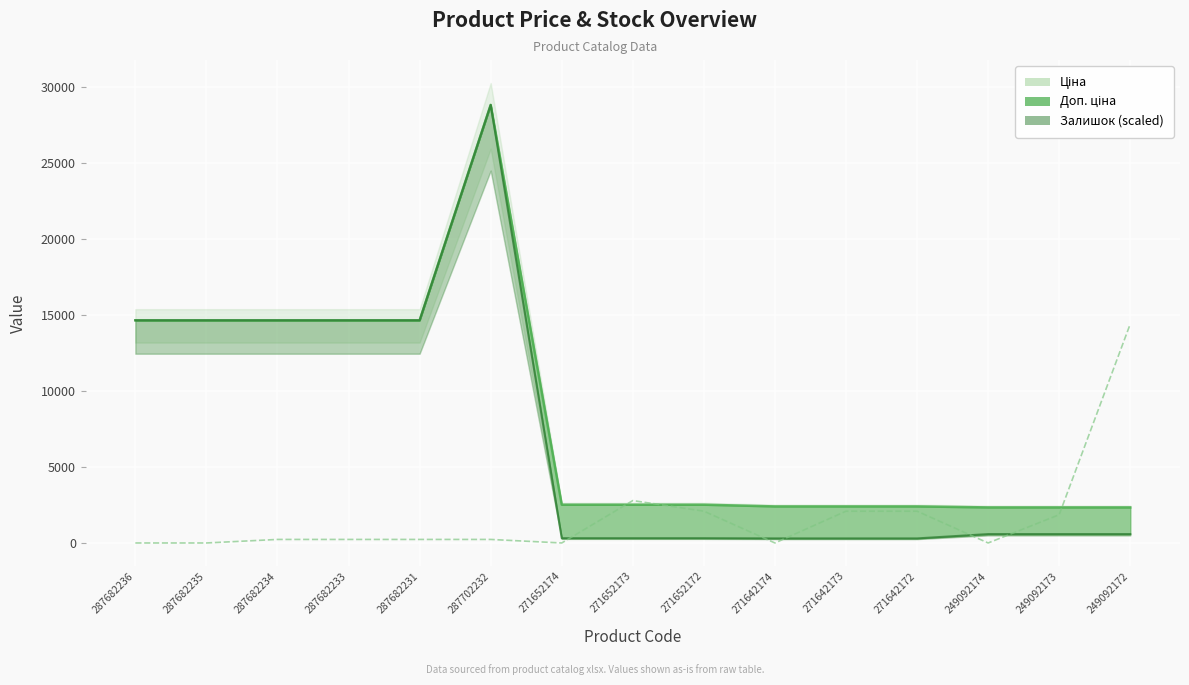

List the series in order of their peak value, highest first.

Доп. ціна, Ціна, Залишок (scaled)